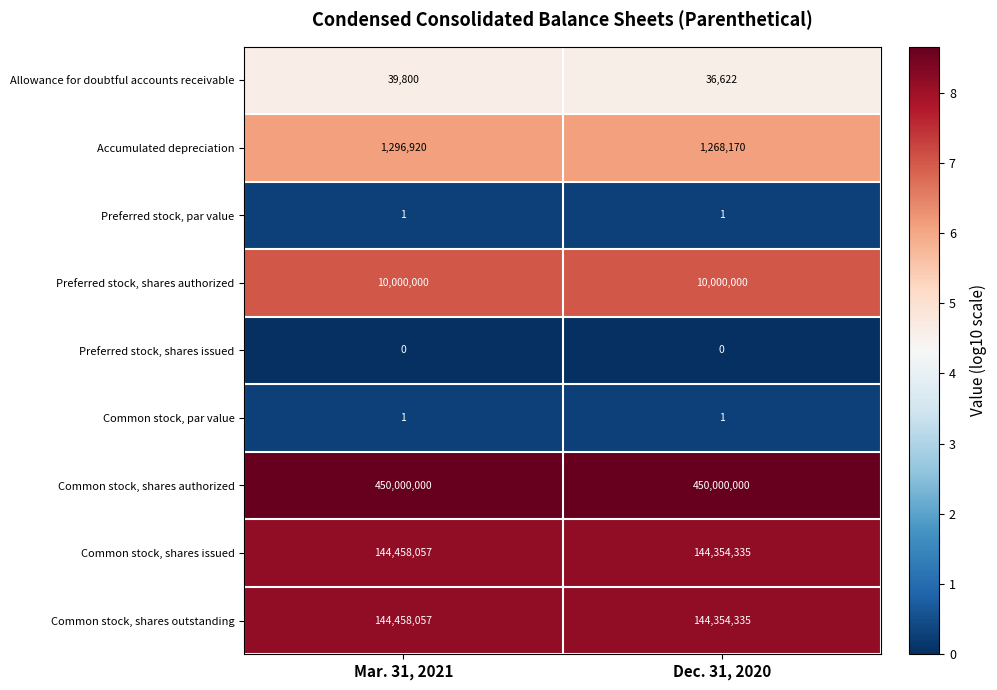

True or false: Common stock, shares outstanding has a value of 214558041 at Mar. 31, 2021.

False